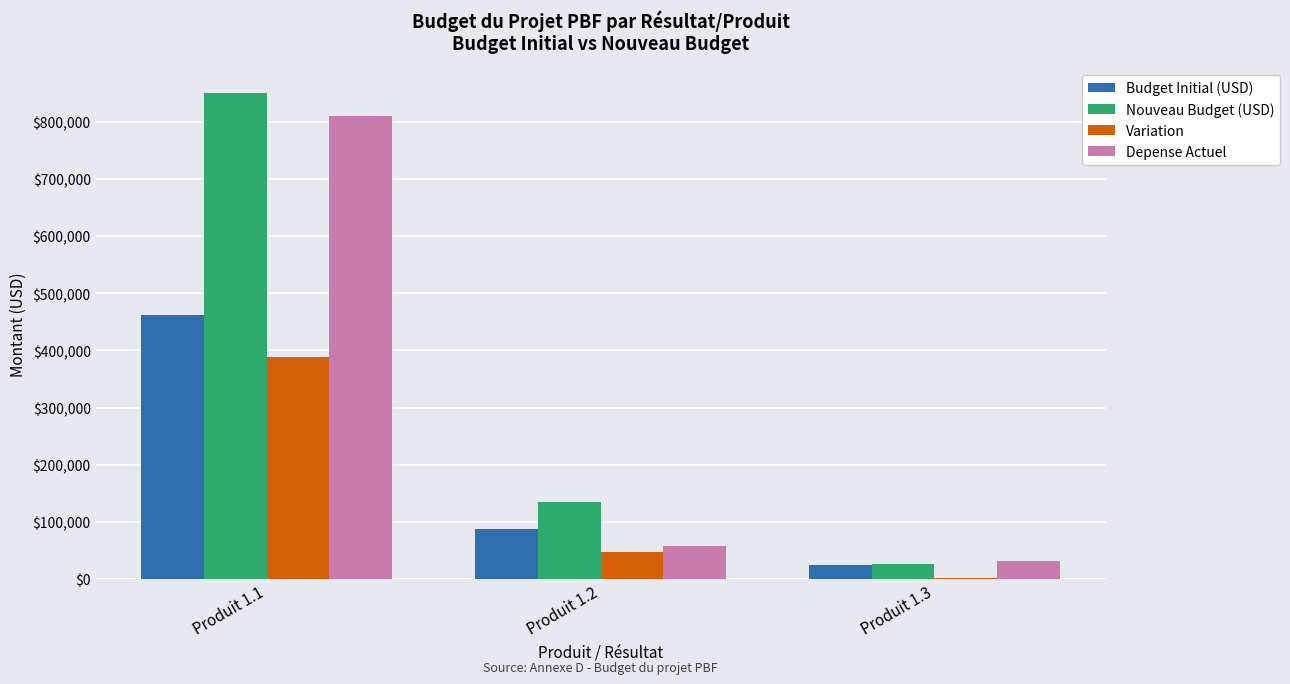

Where is Depense Actuel nearest to the value 420701?

Produit 1.2